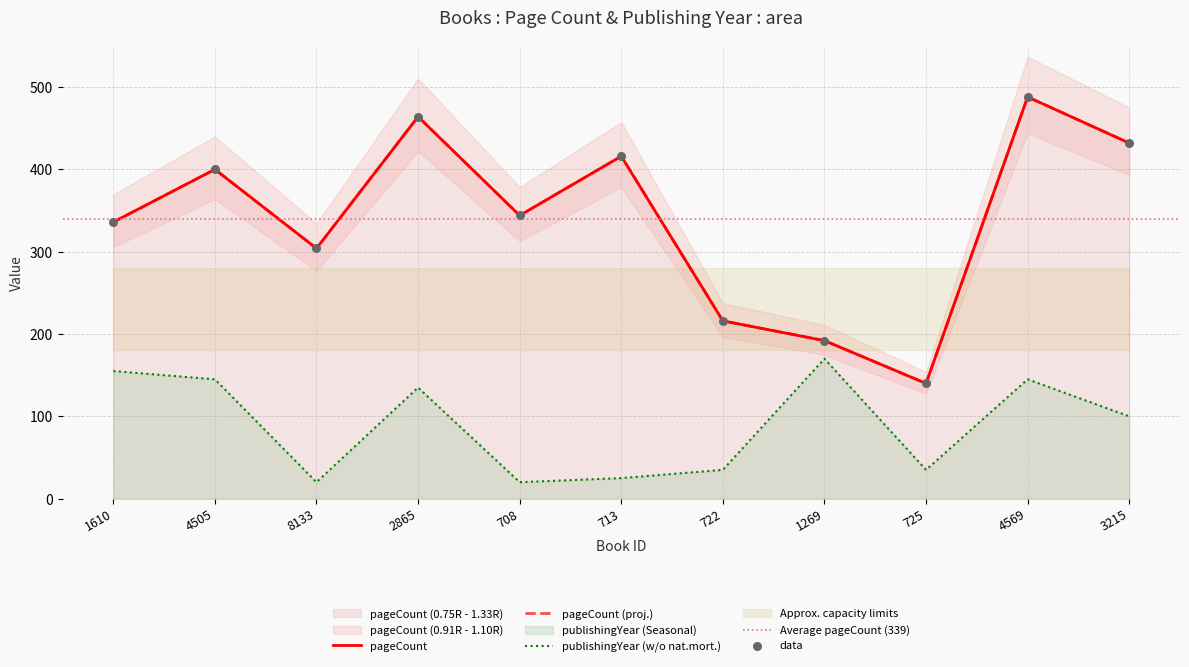

What is the total value across all series at 2865?

599